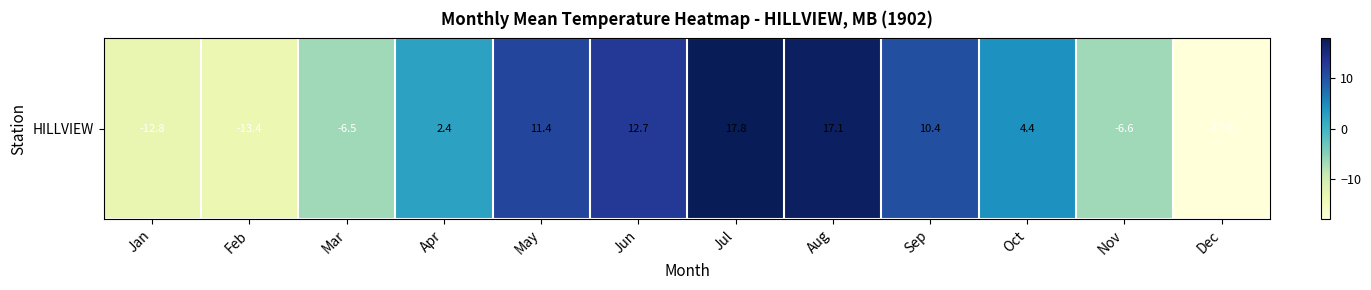

How many series are shown in this chart?

1